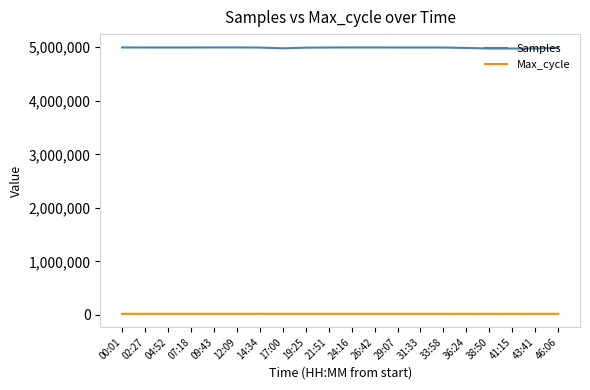

What is the sum of all Samples values?

99828695